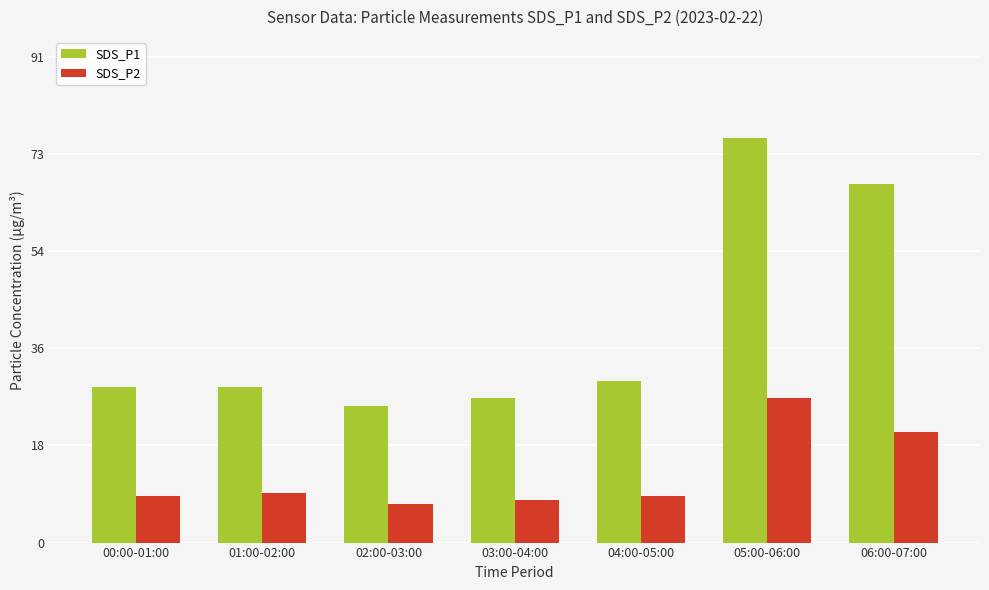

What is the sum of the SDS_P1 values at 04:00-05:00 and 06:00-07:00?

97.8